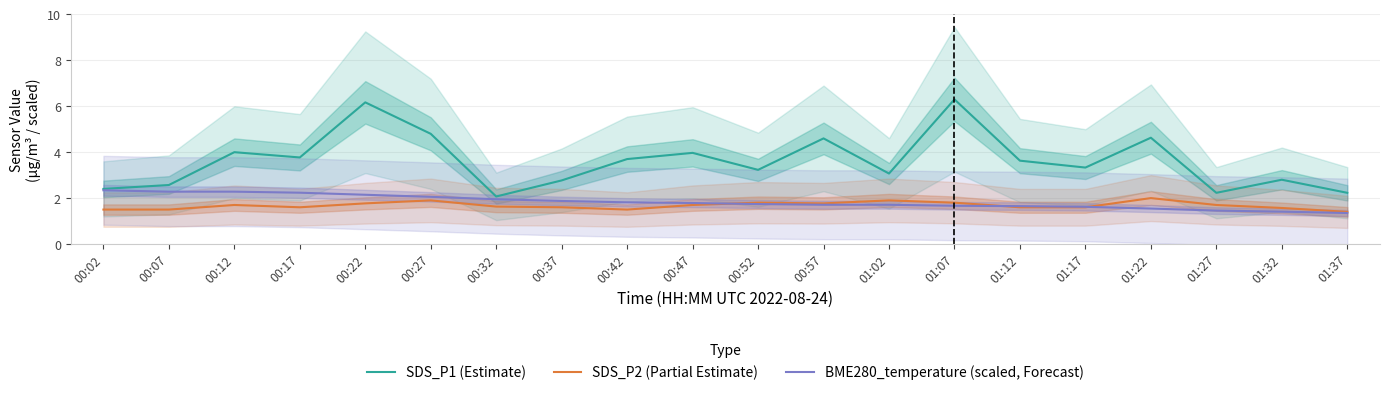

List the series in order of their peak value, highest first.

SDS_P1 (Estimate), BME280_temperature (scaled, Forecast), SDS_P2 (Partial Estimate)